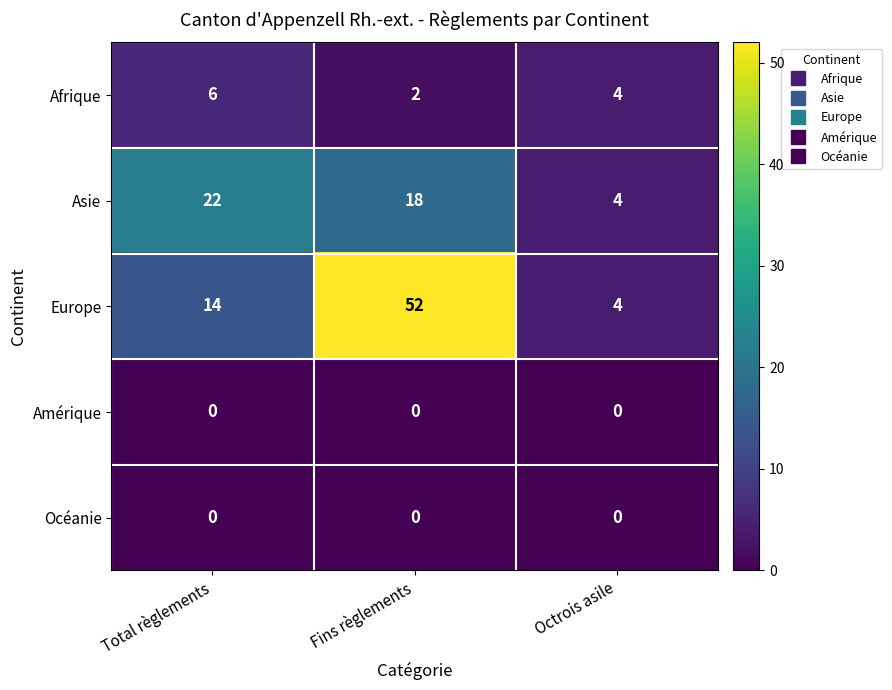

The value of Europe at Fins règlements is 52. True or false?

True